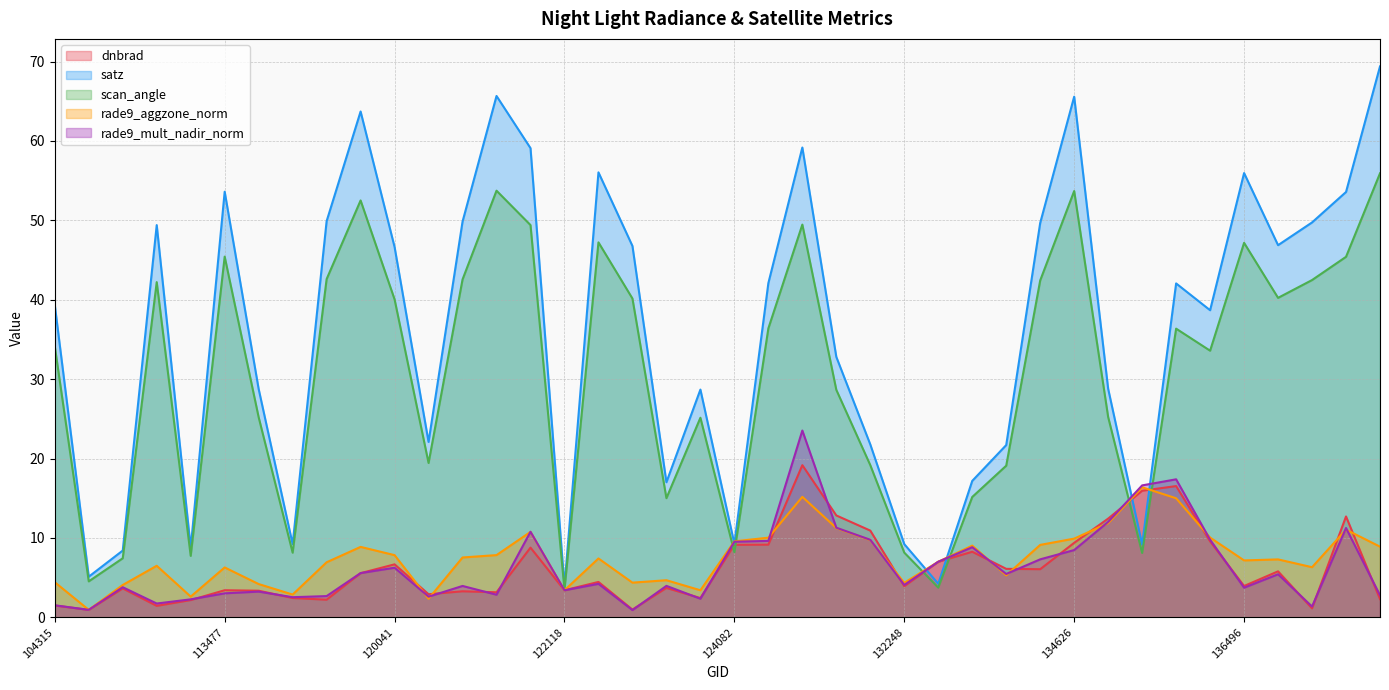

What position from the right is 135370?

7